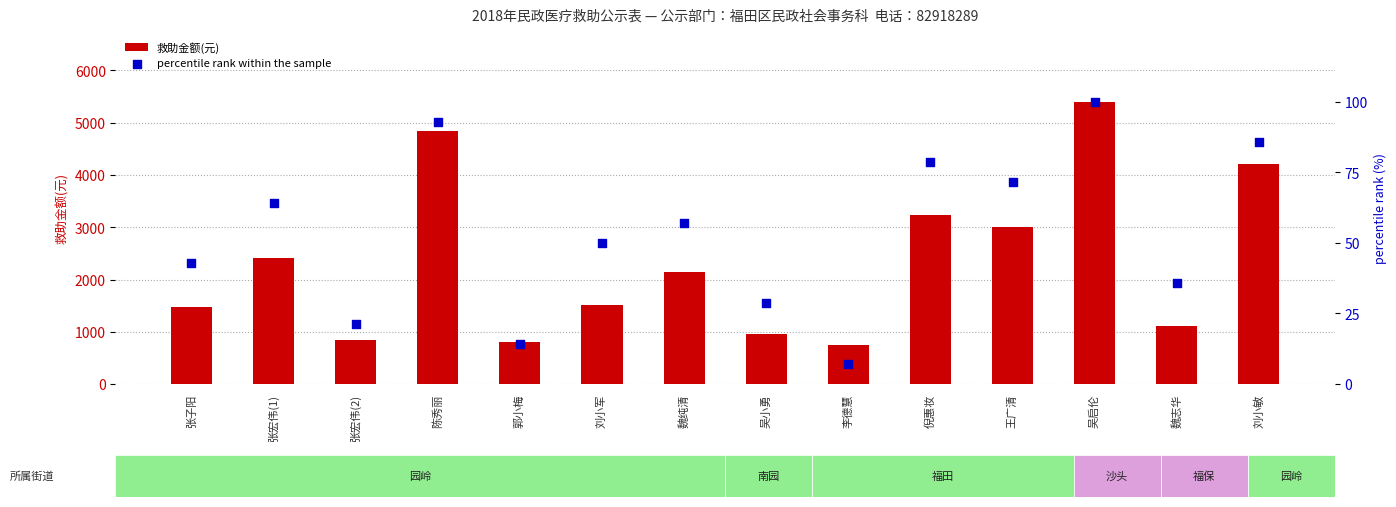

Which series has the largest total across all categories?

救助金额(元)